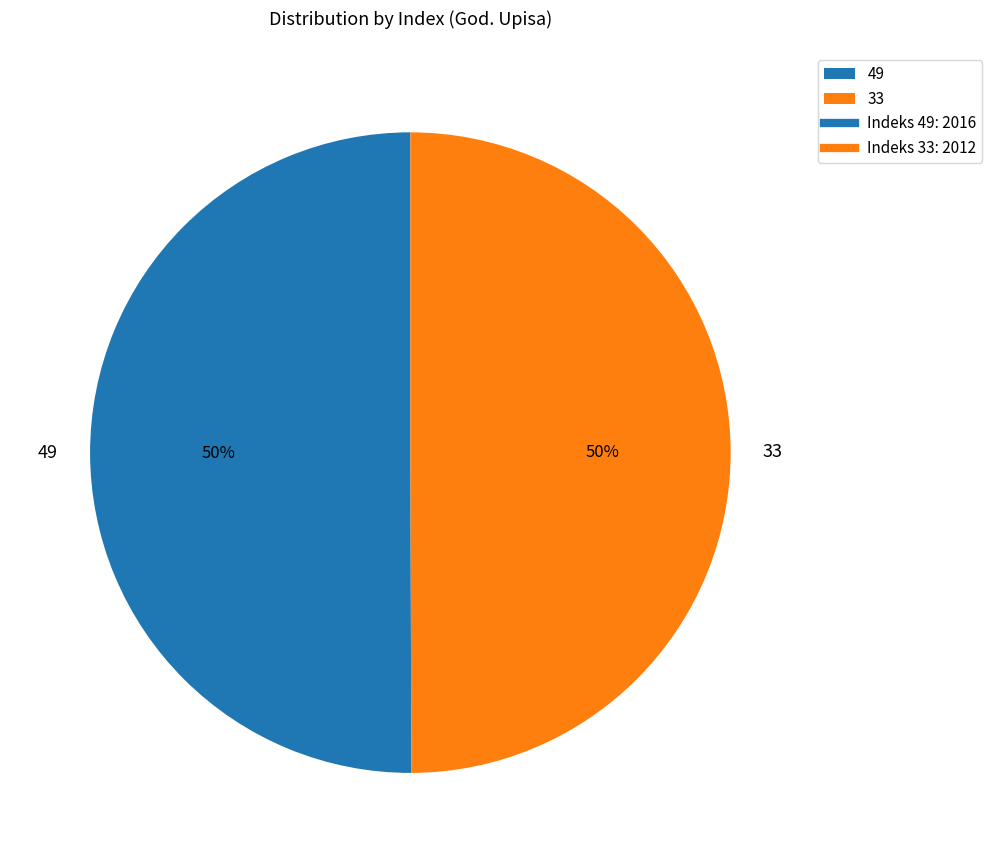

The 49 slice represents 63% of the pie. True or false?

False